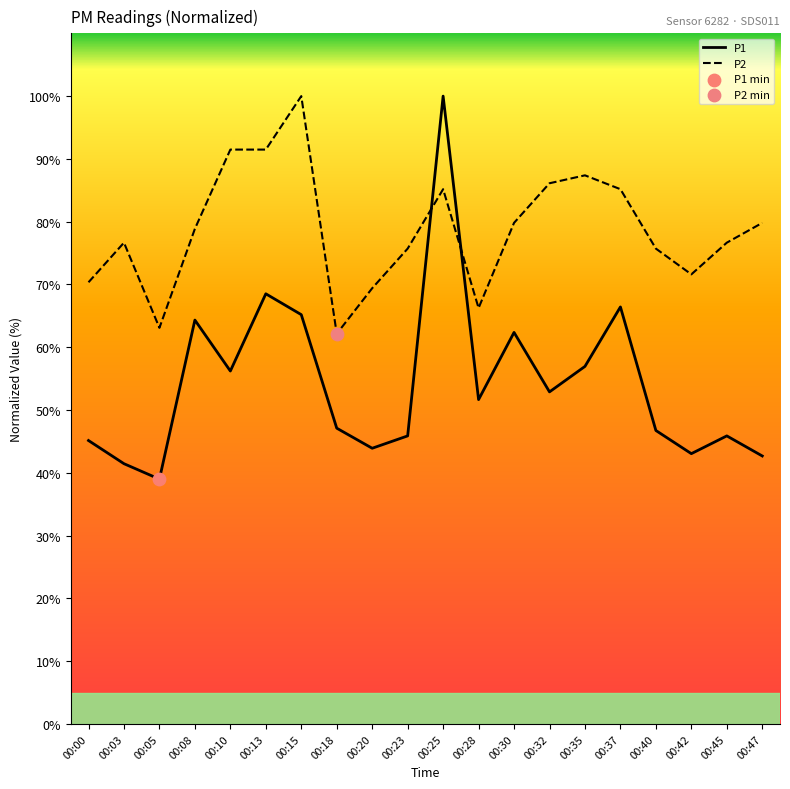

What is the spread (max minus min) of values at 00:08?

14.5